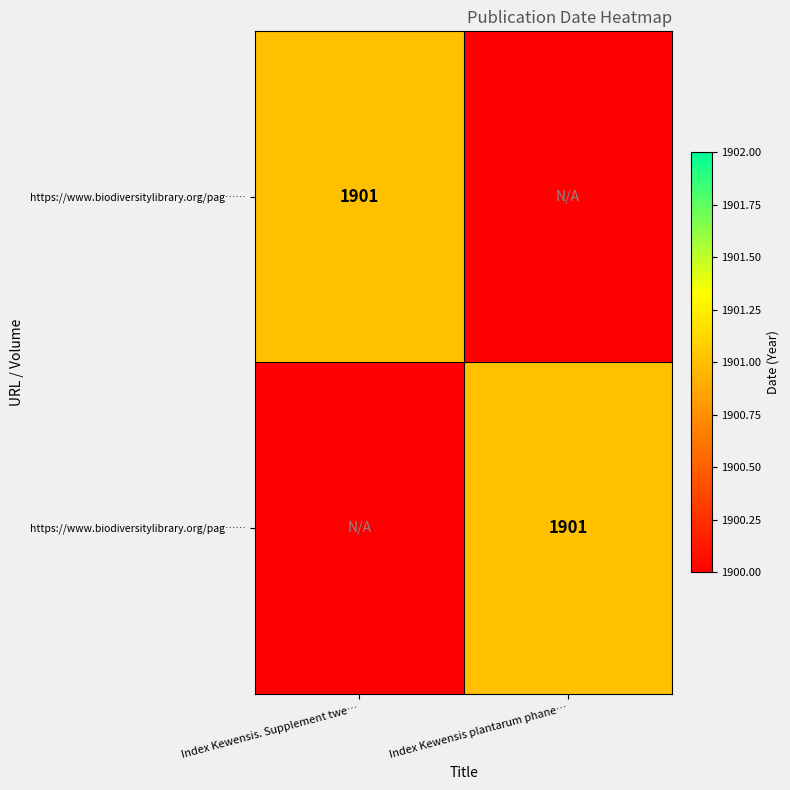

What is the total value across all series at Index Kewensis. Supplement twe…?

1901